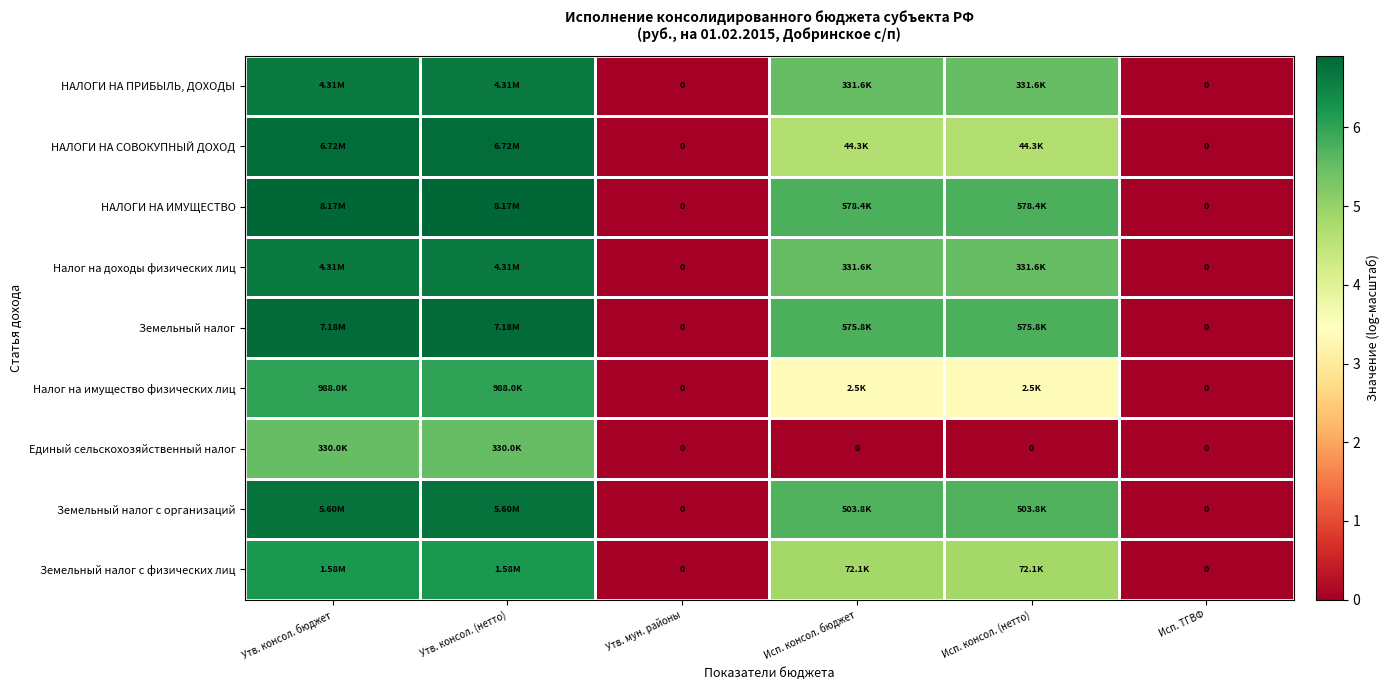

How many distinct data groups are displayed?

9